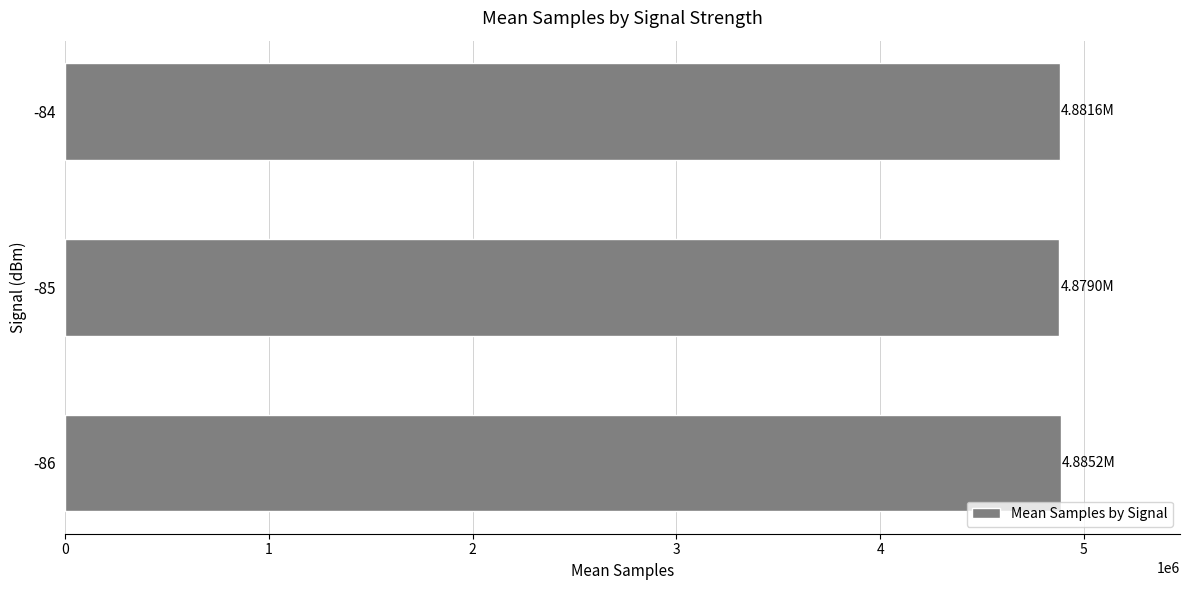

What is the average value?

4881947.4